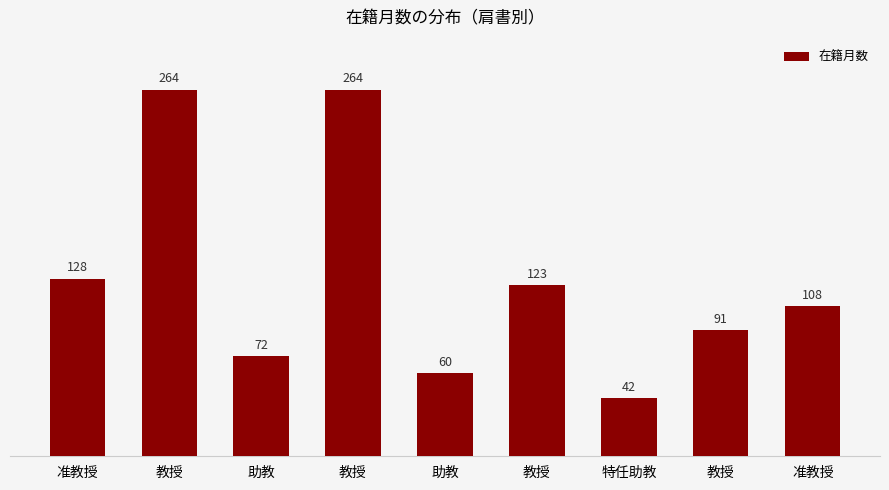

The value at 准教授 is 128. True or false?

True